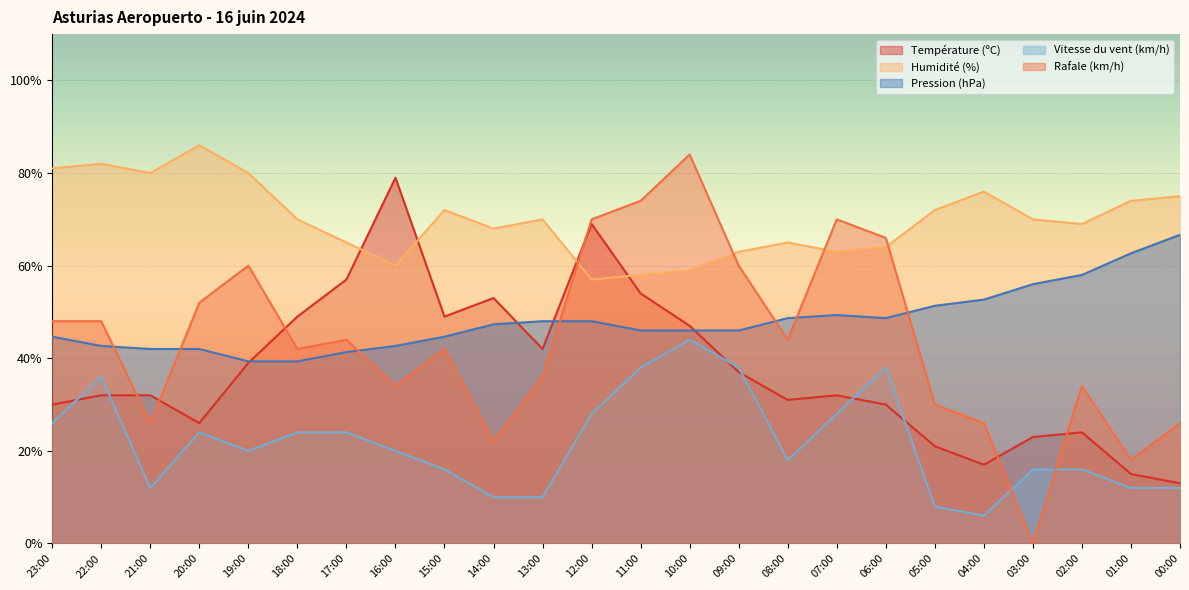

The value of Rafale (km/h) at 20:00 is 52.0. True or false?

True